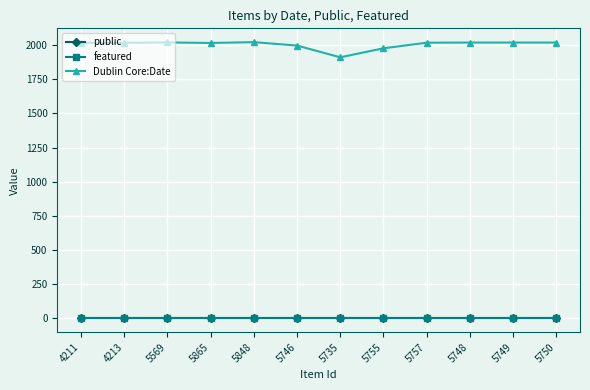

What is the spread (max minus min) of values at 5748?

2018